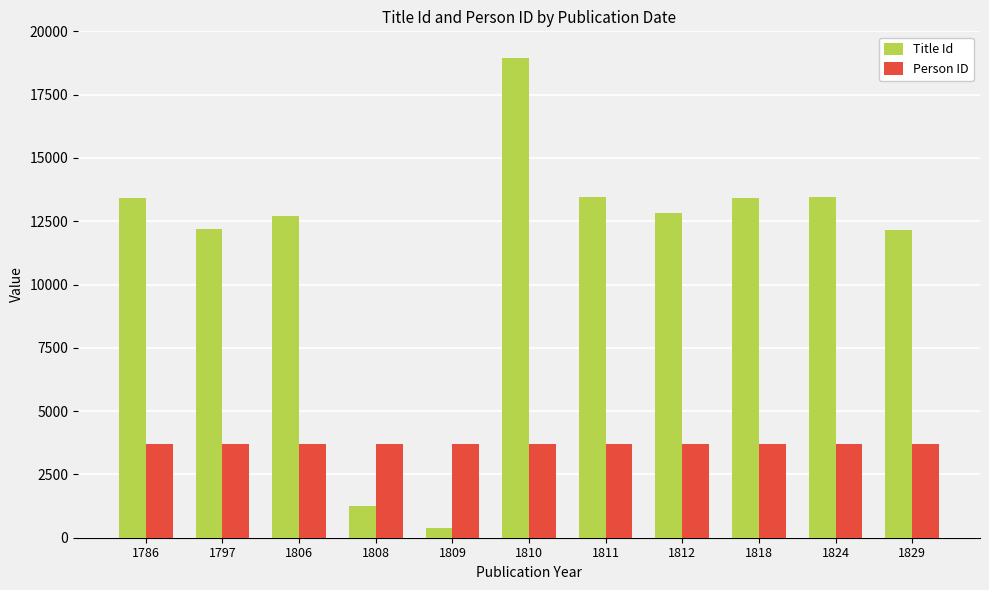

Which series has the widest spread of values?

Title Id